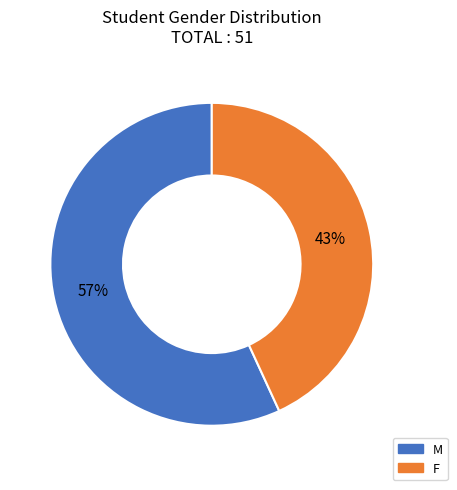

Which slice is the largest?

M